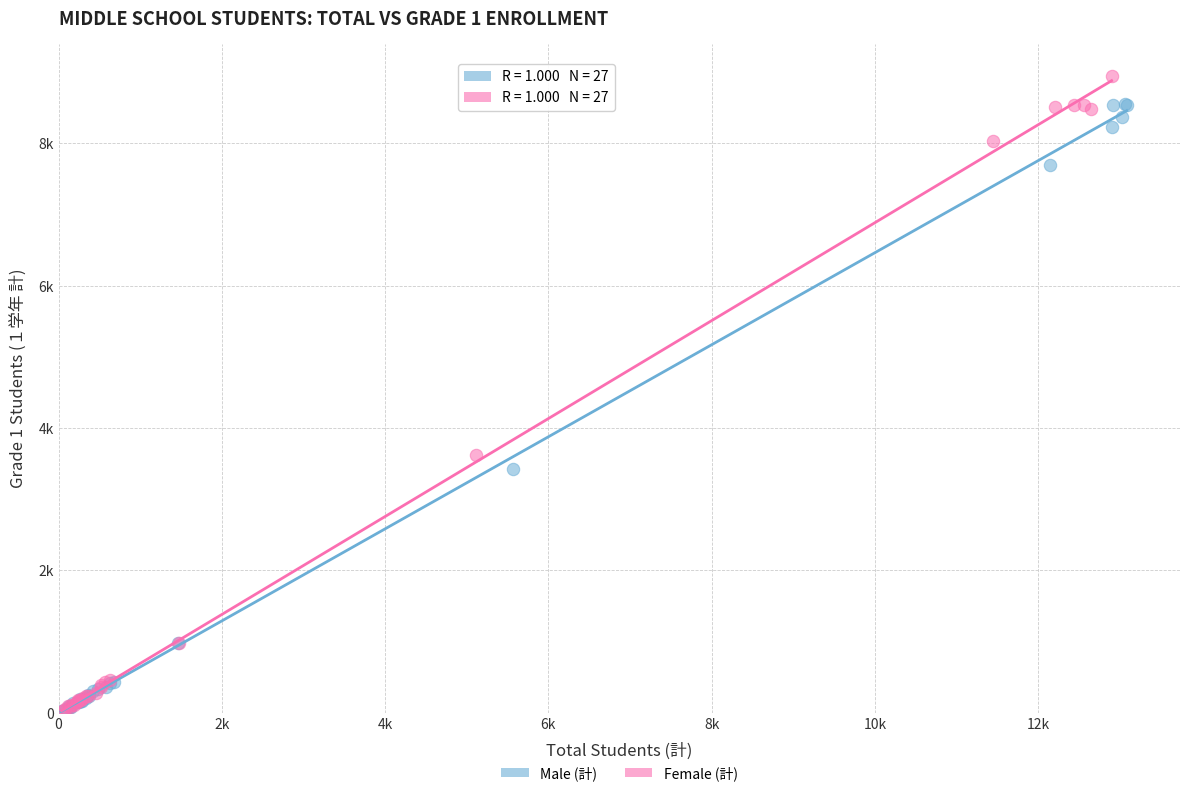

Which series reaches the maximum Y coordinate?

Female (計)